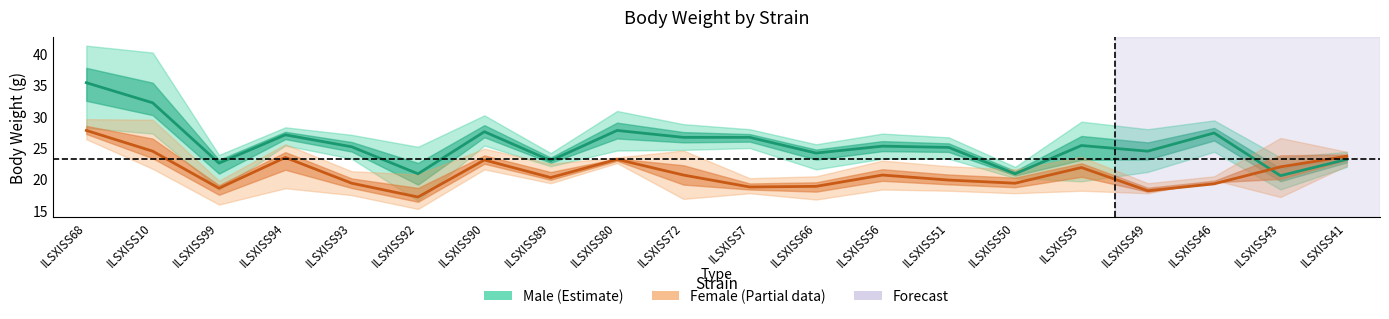

Does the chart display data point markers on the line(s)?

No